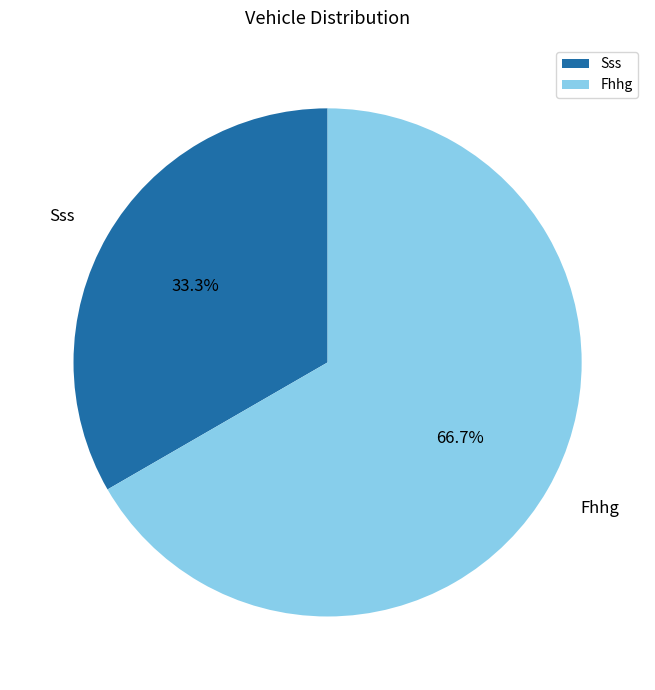

Does Sss represent more than half of the total?

No